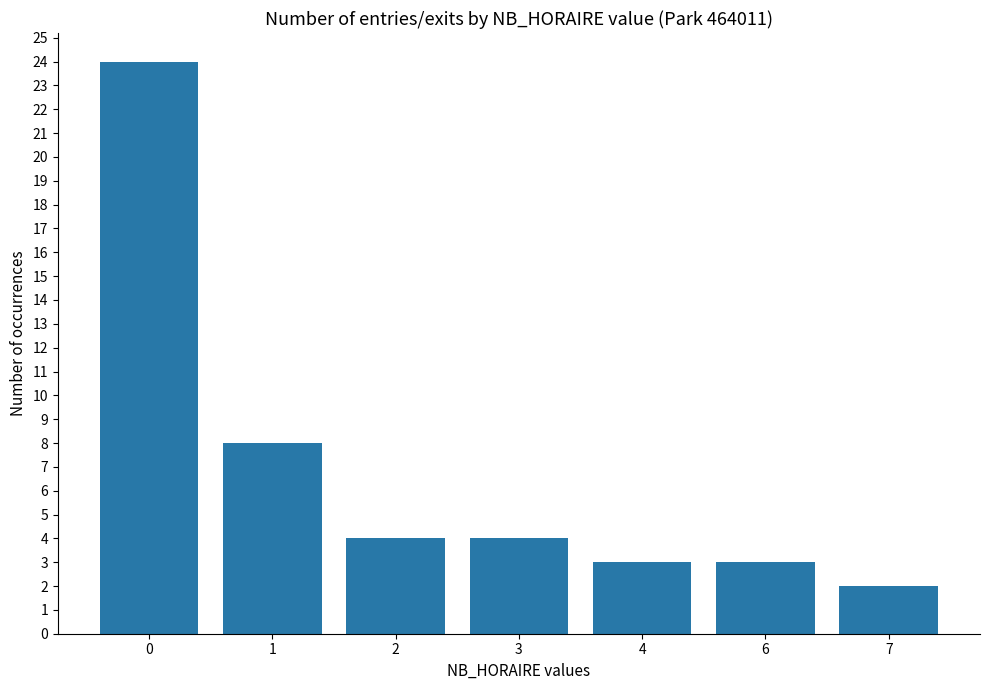

Reading left to right, extract all data points from this chart.

24	8	4	4	3	3	2